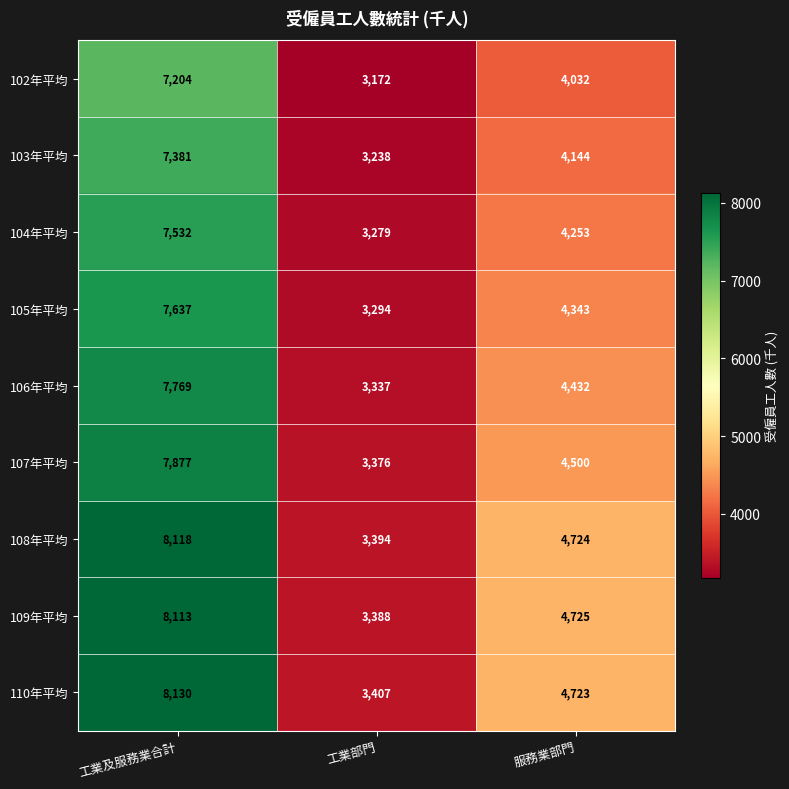

Which series has the widest spread of values?

109年平均